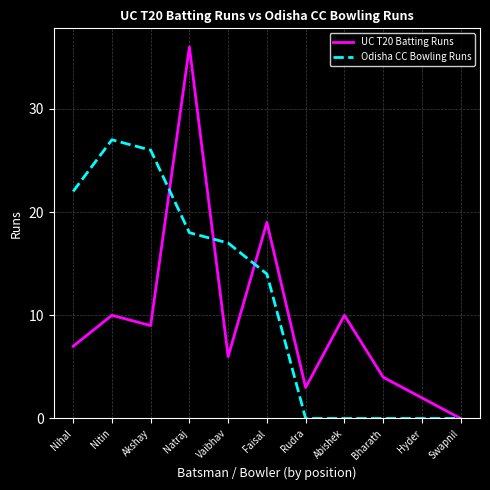

How many values in the Odisha CC Bowling Runs series are below 14?

5